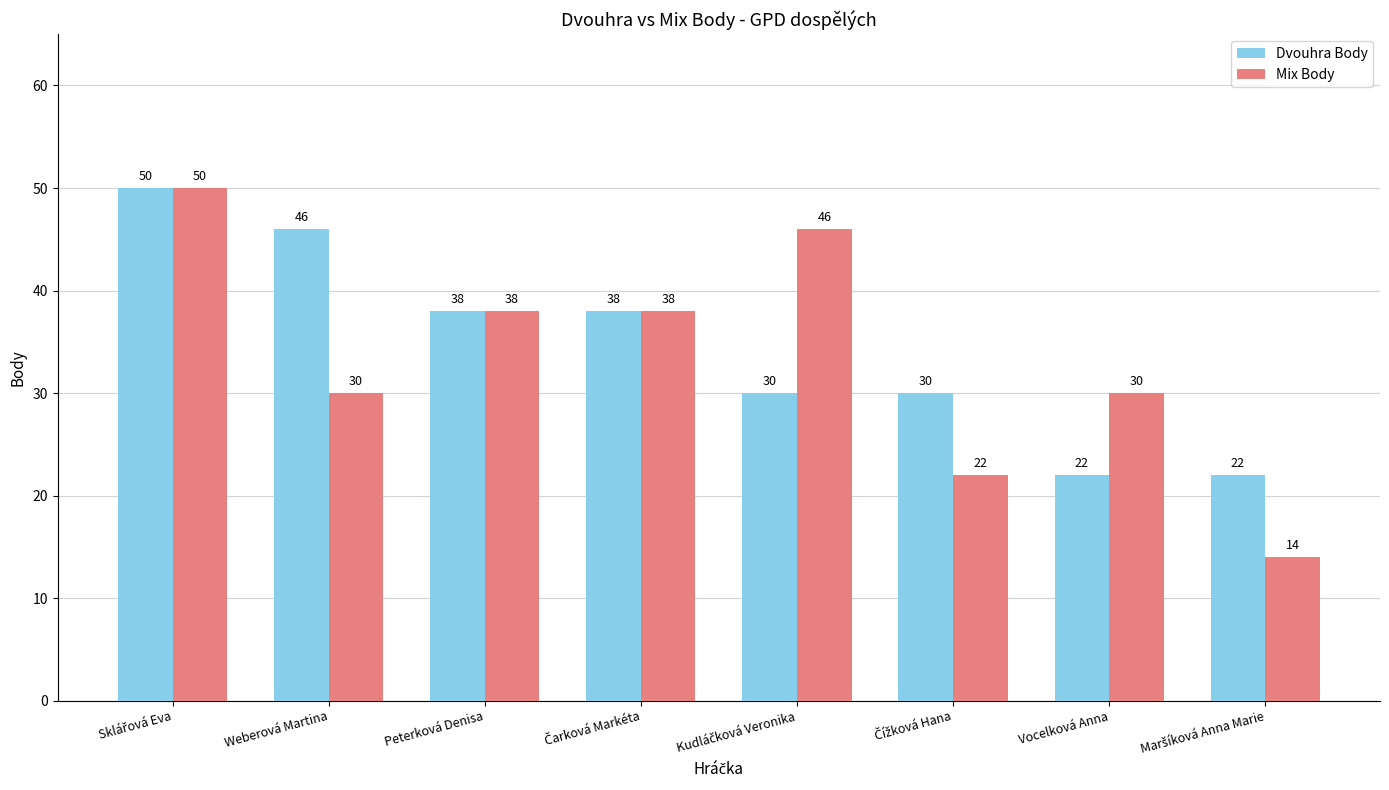

What is the lowest value of the Dvouhra Body series?

22